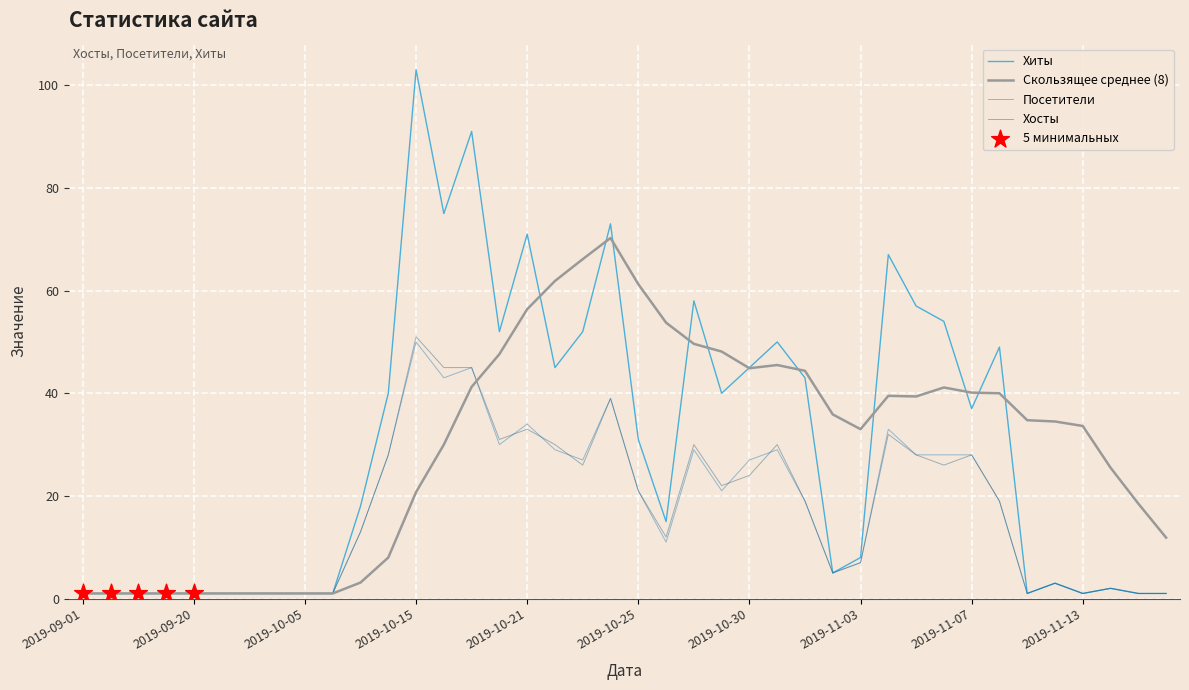

Which series has the largest range (max minus min)?

Хиты